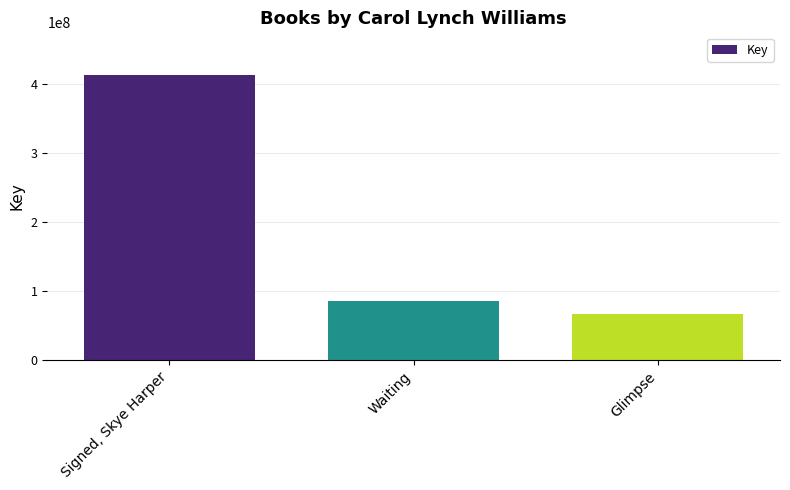

What is the label of the 2nd bar from the left?

Waiting